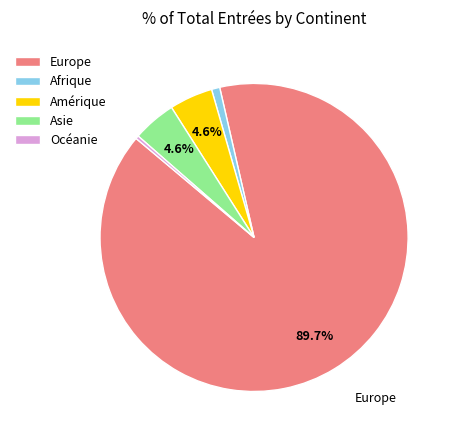

To the nearest percent, what is the combined percentage of Europe and Afrique?

91%